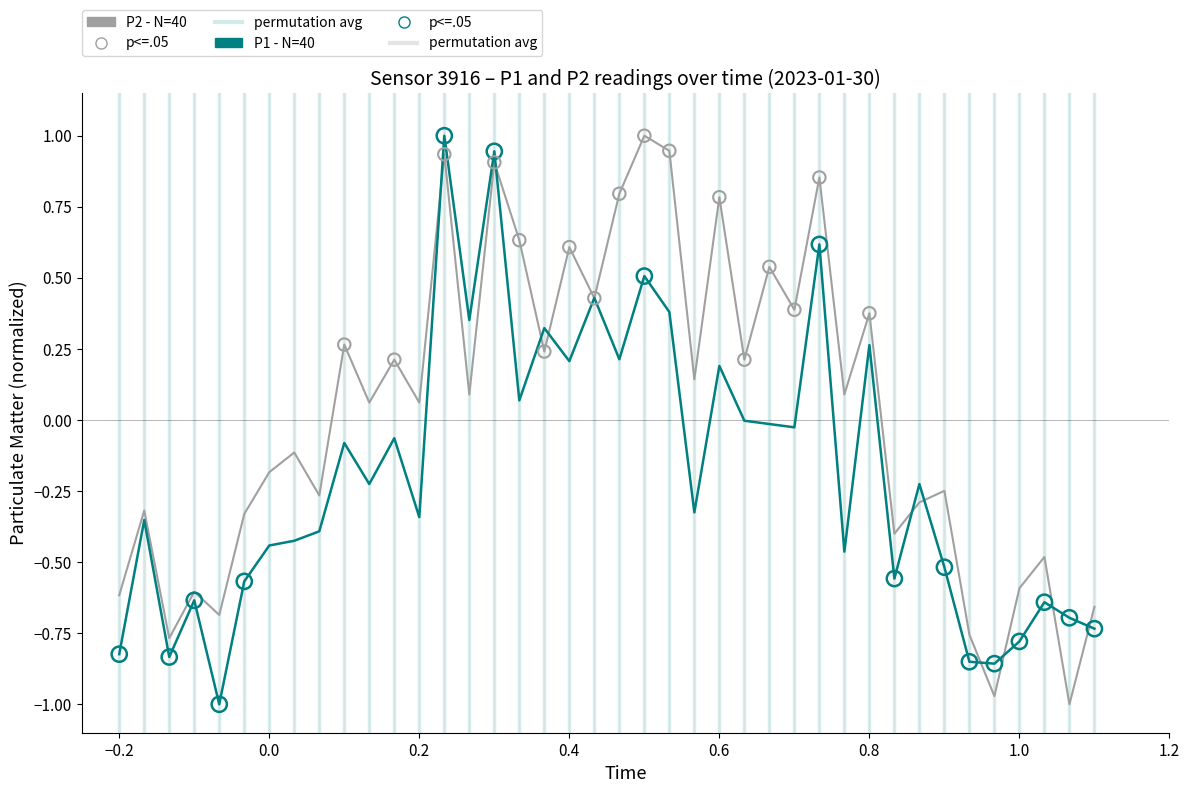

Which series has the largest total across all categories?

P2 - N=40